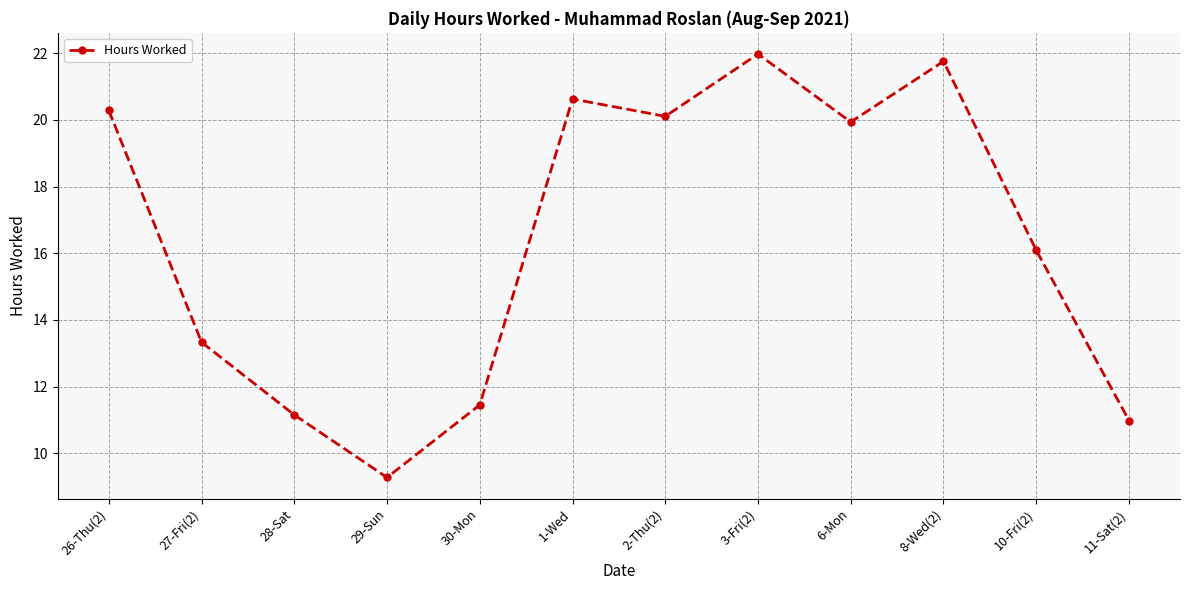

Rank the categories by value from highest to lowest.

3-Fri(2), 8-Wed(2), 1-Wed, 26-Thu(2), 2-Thu(2), 6-Mon, 10-Fri(2), 27-Fri(2), 30-Mon, 28-Sat, 11-Sat(2), 29-Sun